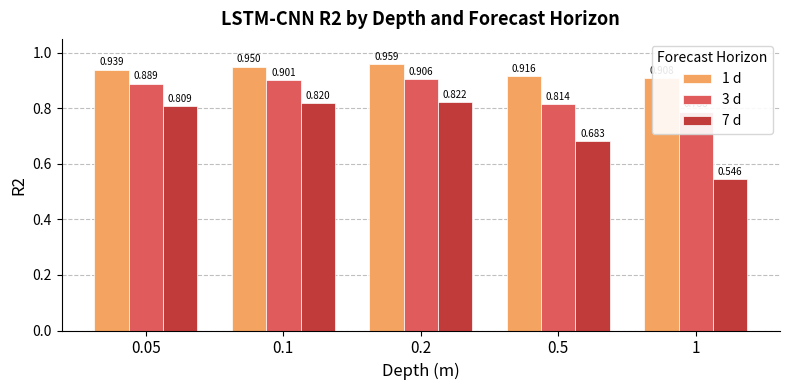

At 0.1, list the series in order from smallest to largest.

7 d, 3 d, 1 d